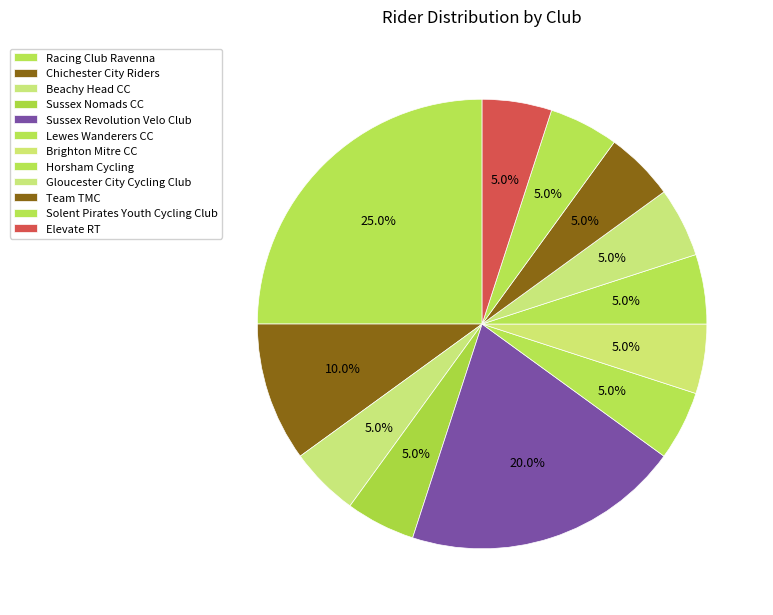

How many segments does this pie chart have?

12